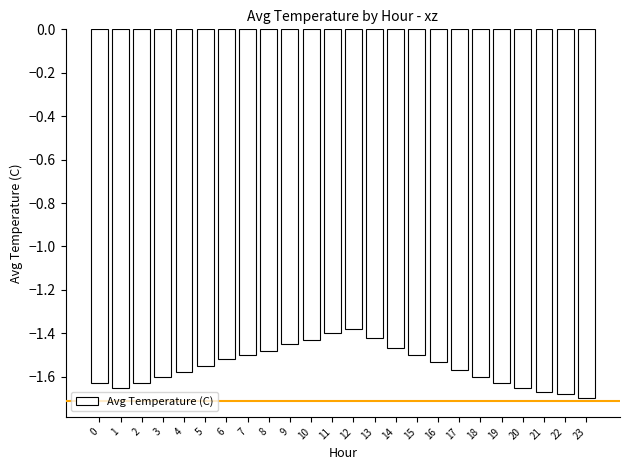

What is the change in value from 19 to 23?

-0.1